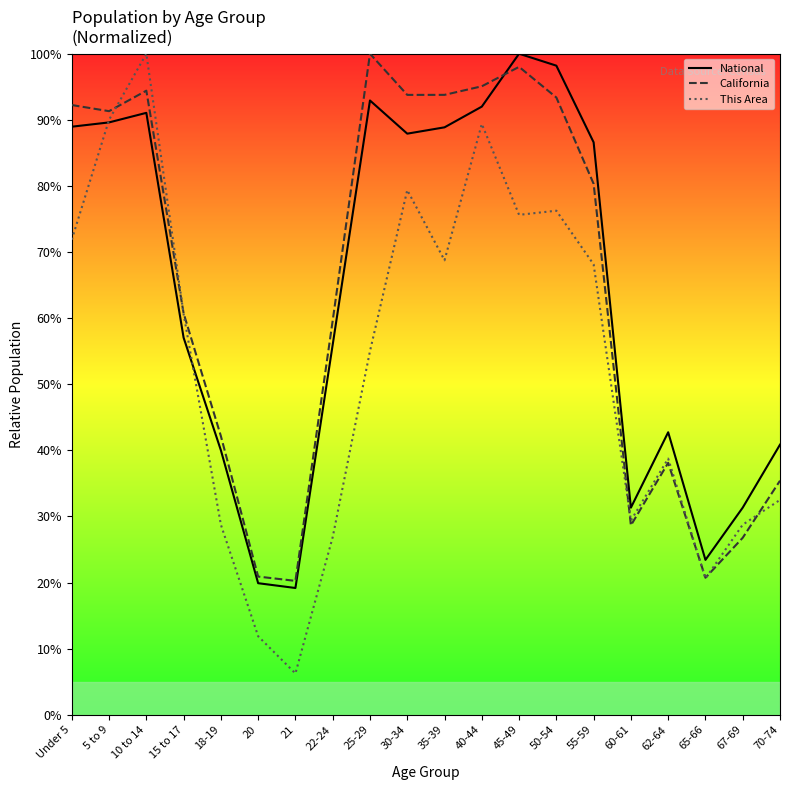

How many series are shown in this chart?

3